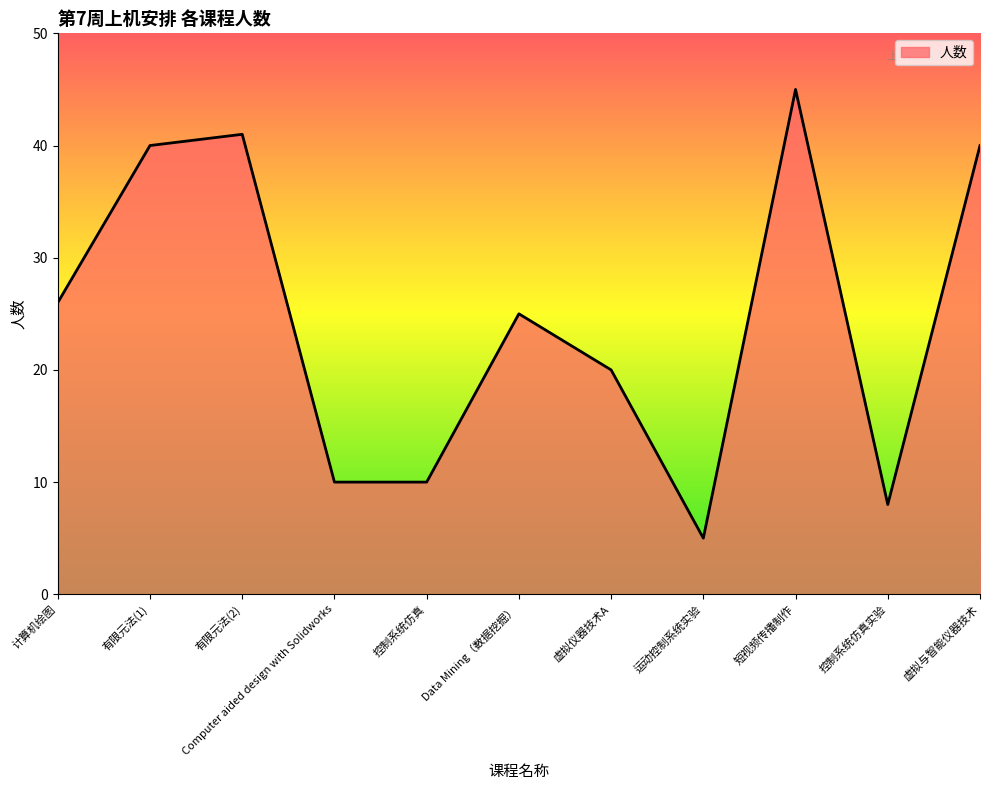

The value at 计算机绘图 is 26. True or false?

True